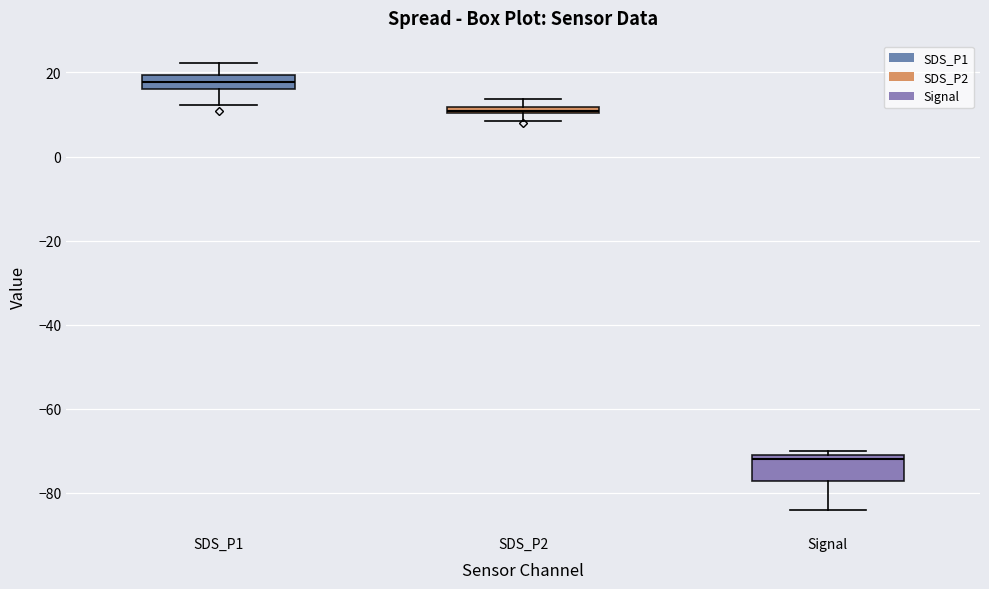

Where is the lower edge of the box for SDS_P2 on the y-axis? The values are not printed on the chart, so give them approximately, as read against the axis.

10